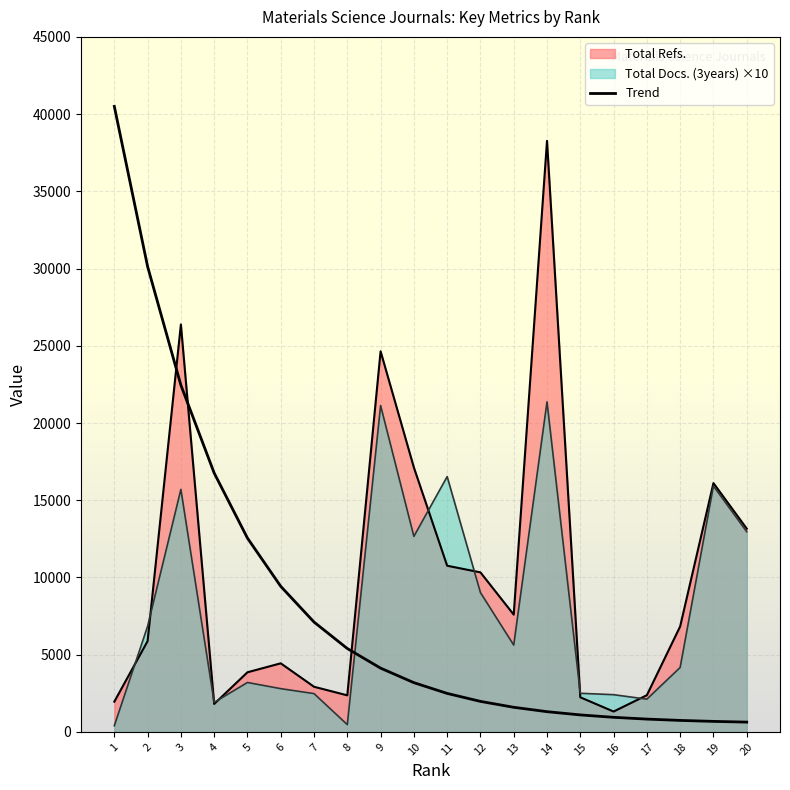

Where does the data first go above 3188?

1